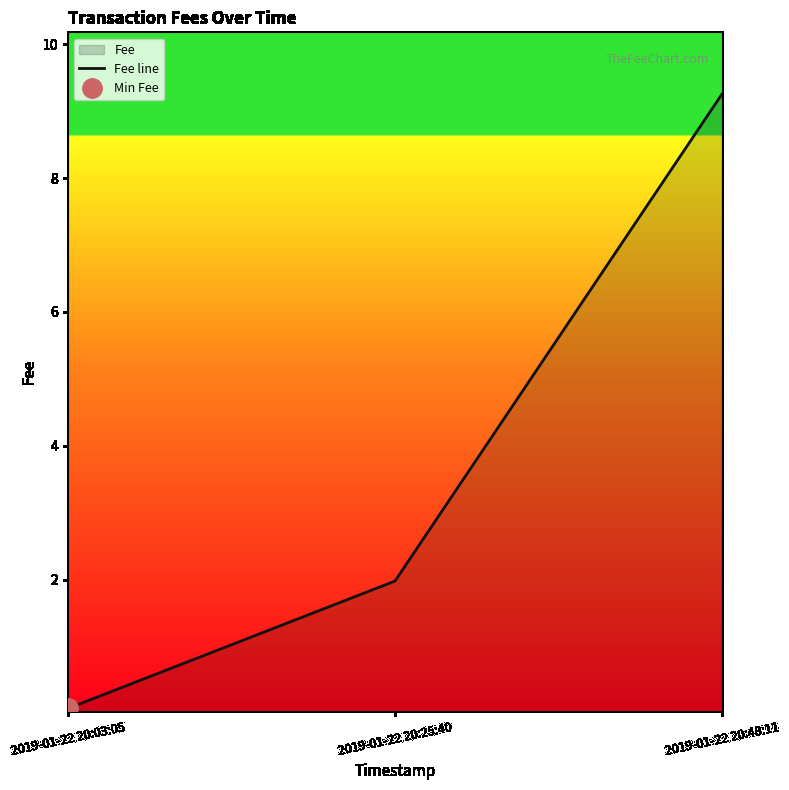

Rank the categories by value from lowest to highest.

2019-01-22 20:03:05, 2019-01-22 20:25:40, 2019-01-22 20:48:11